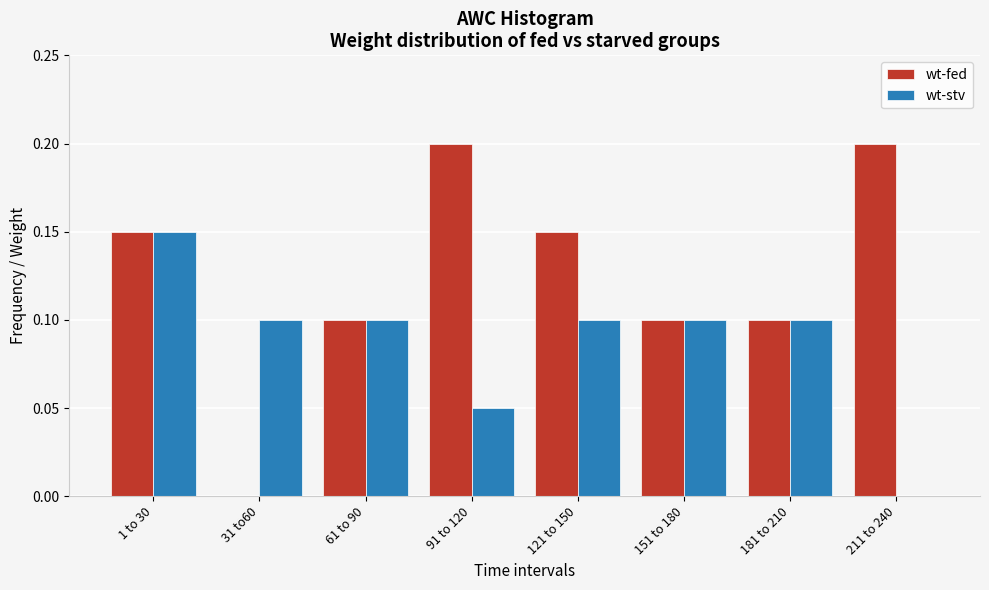

Is it true that wt-fed equals 0.1 at 181 to 210?

True